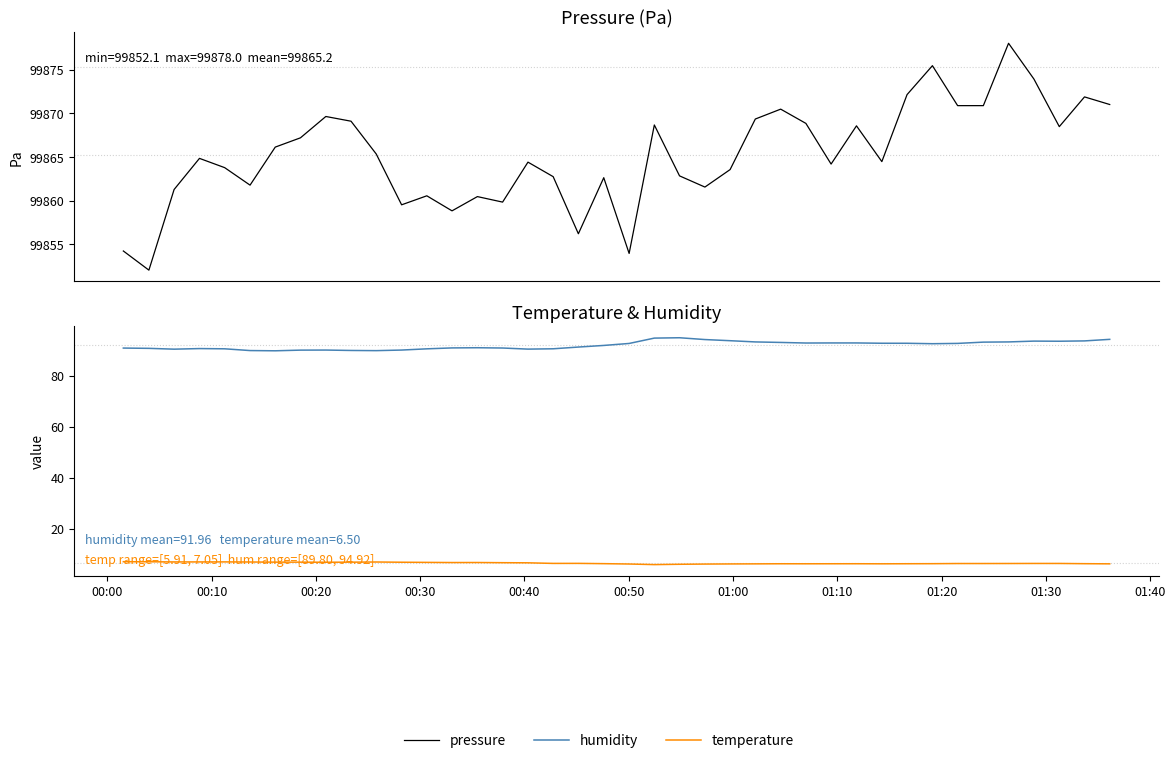

What is the difference between the maximum and minimum values in the humidity series?

5.1